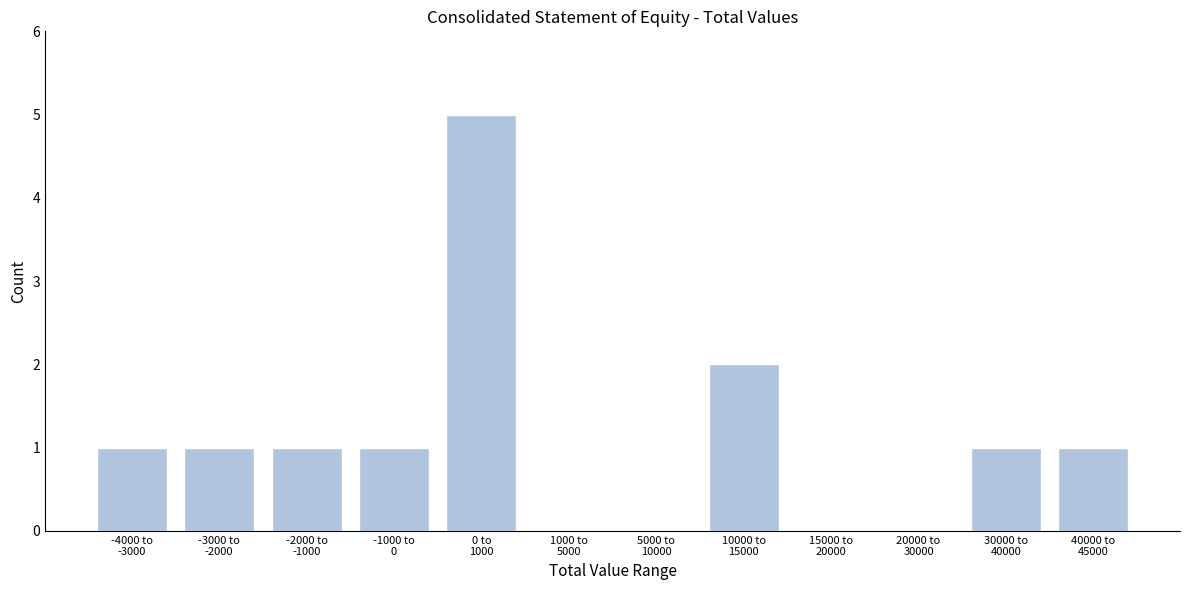

What is the greatest value displayed?

5